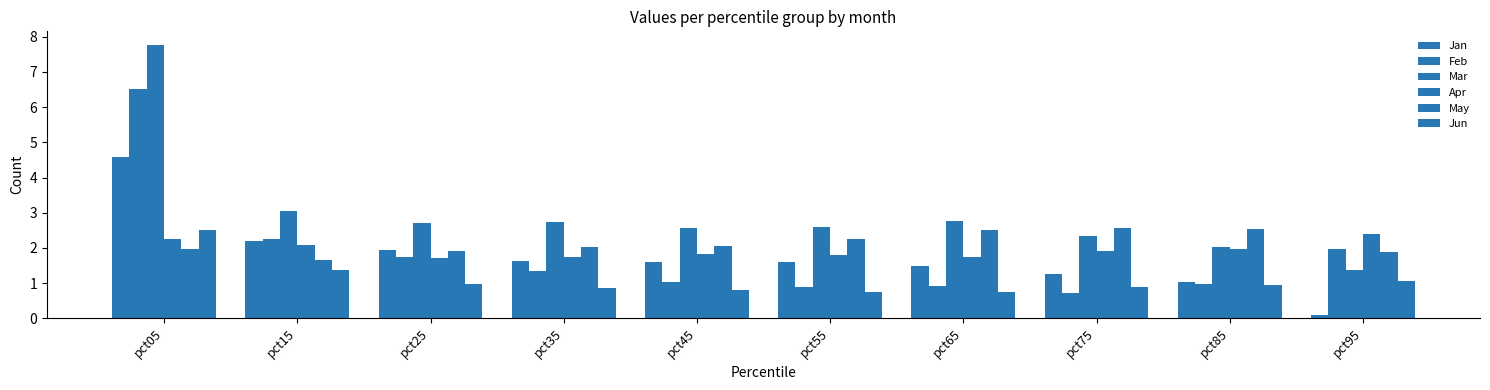

Which category has the highest value in the Apr series?

pct95